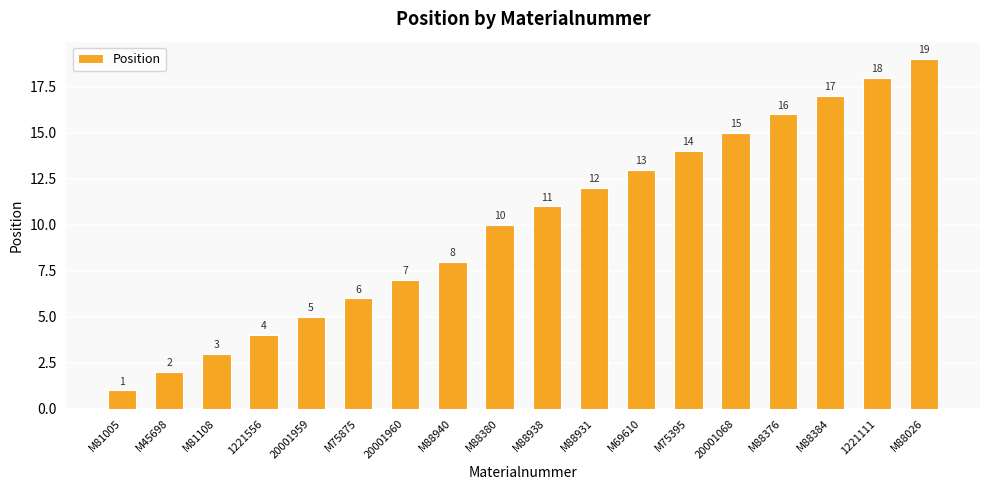

Reading left to right, what are all the values shown in this chart?

1	2	3	4	5	6	7	8	10	11	12	13	14	15	16	17	18	19